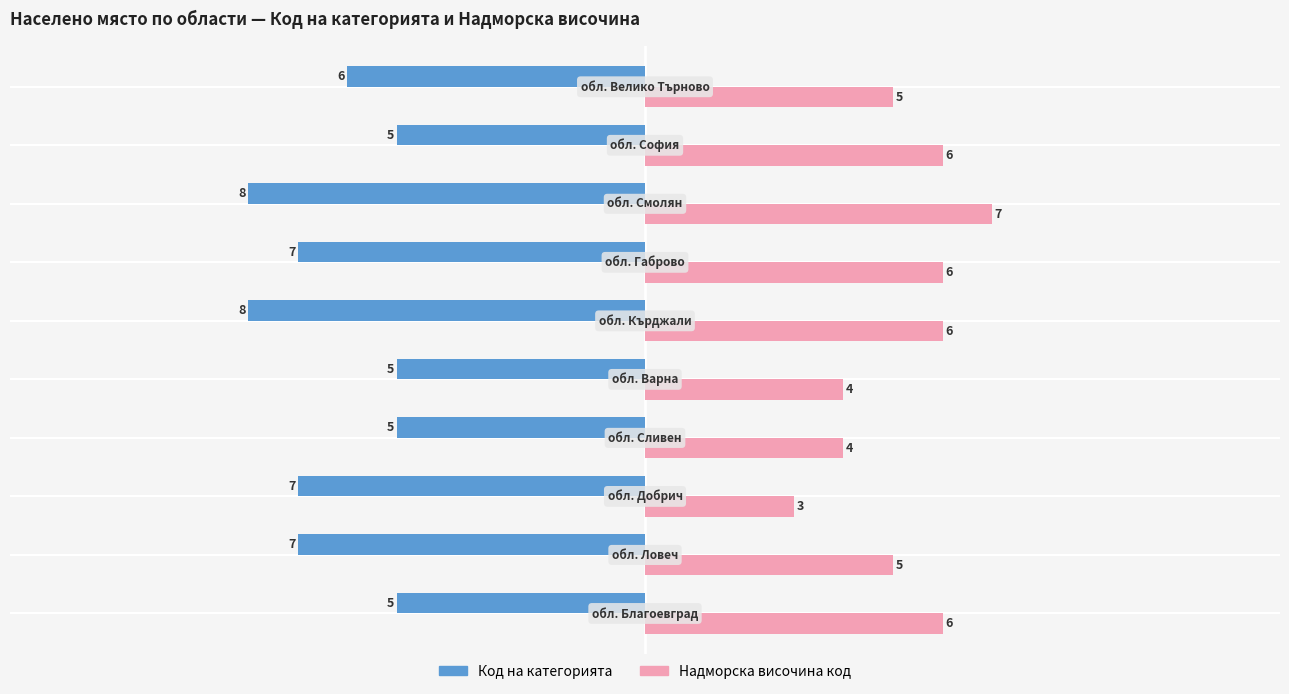

How many Надморска височина код values are between 4 and 6?

8